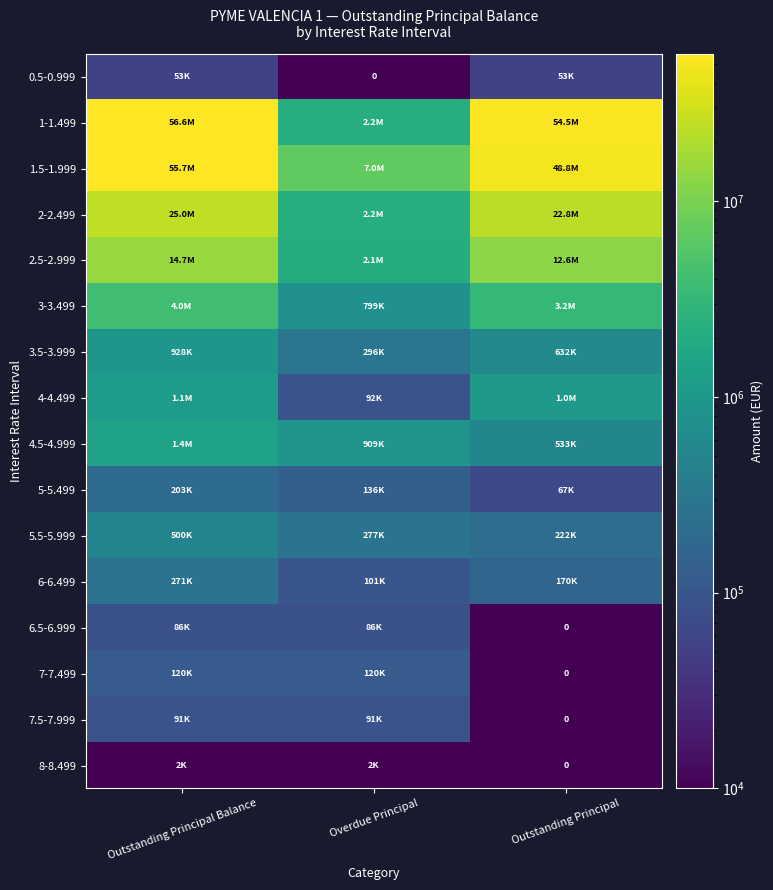

At which label does 3.5-3.999 first exceed 632432?

Outstanding Principal Balance